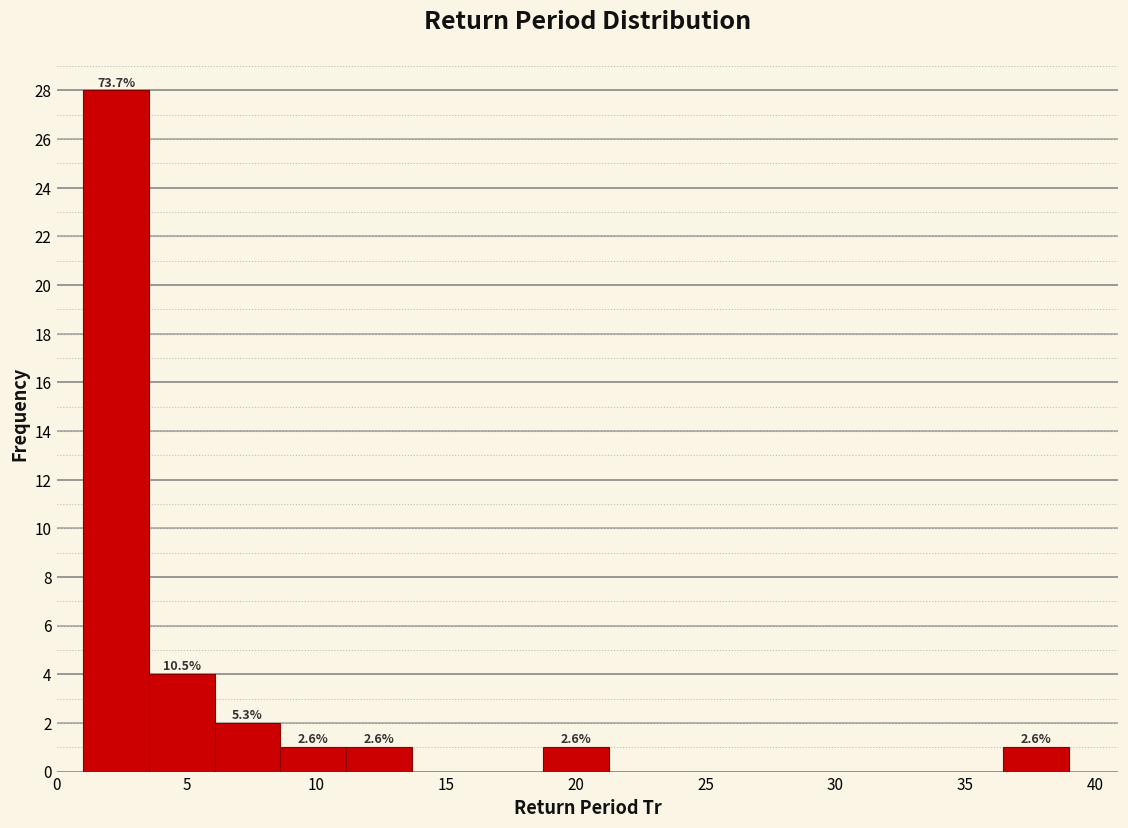

Which range on the x-axis has the tallest bar?

1.0 to 3.5